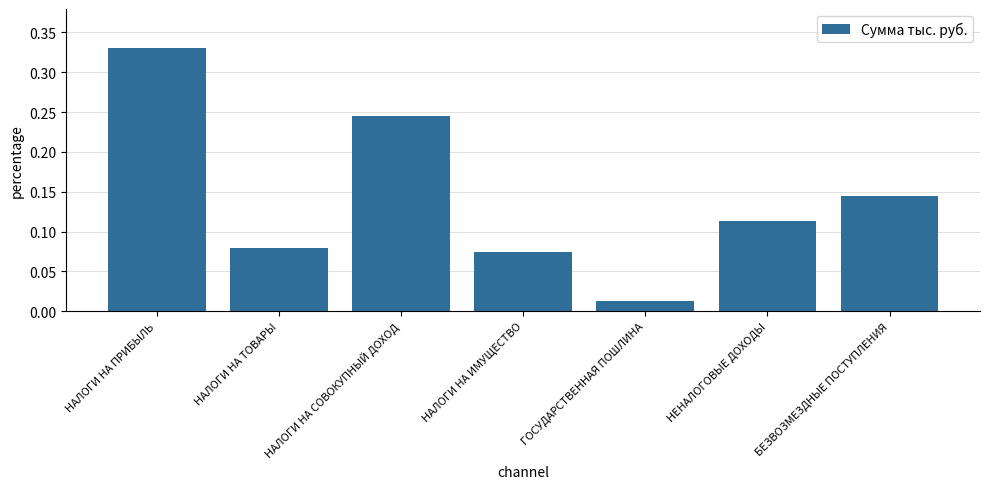

Does the chart contain any negative values?

No